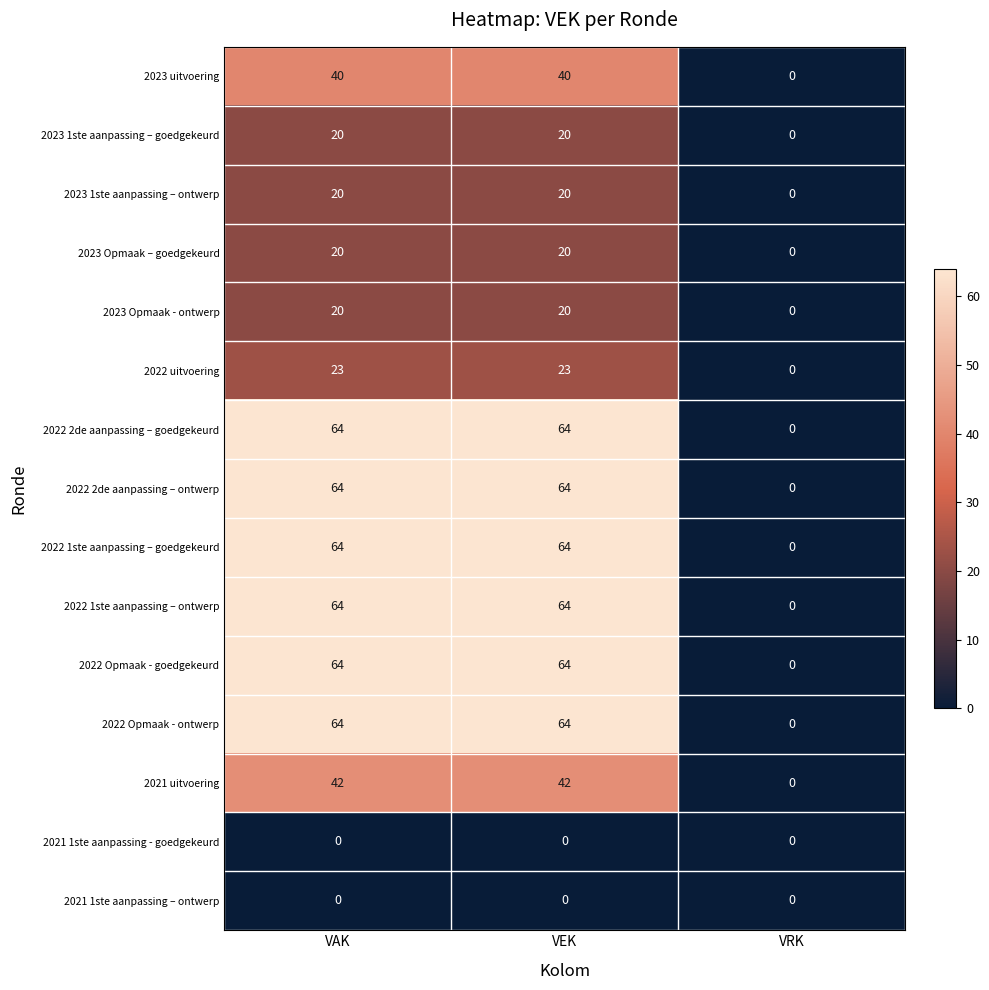

What is the maximum value for 2022 1ste aanpassing – ontwerp?

64